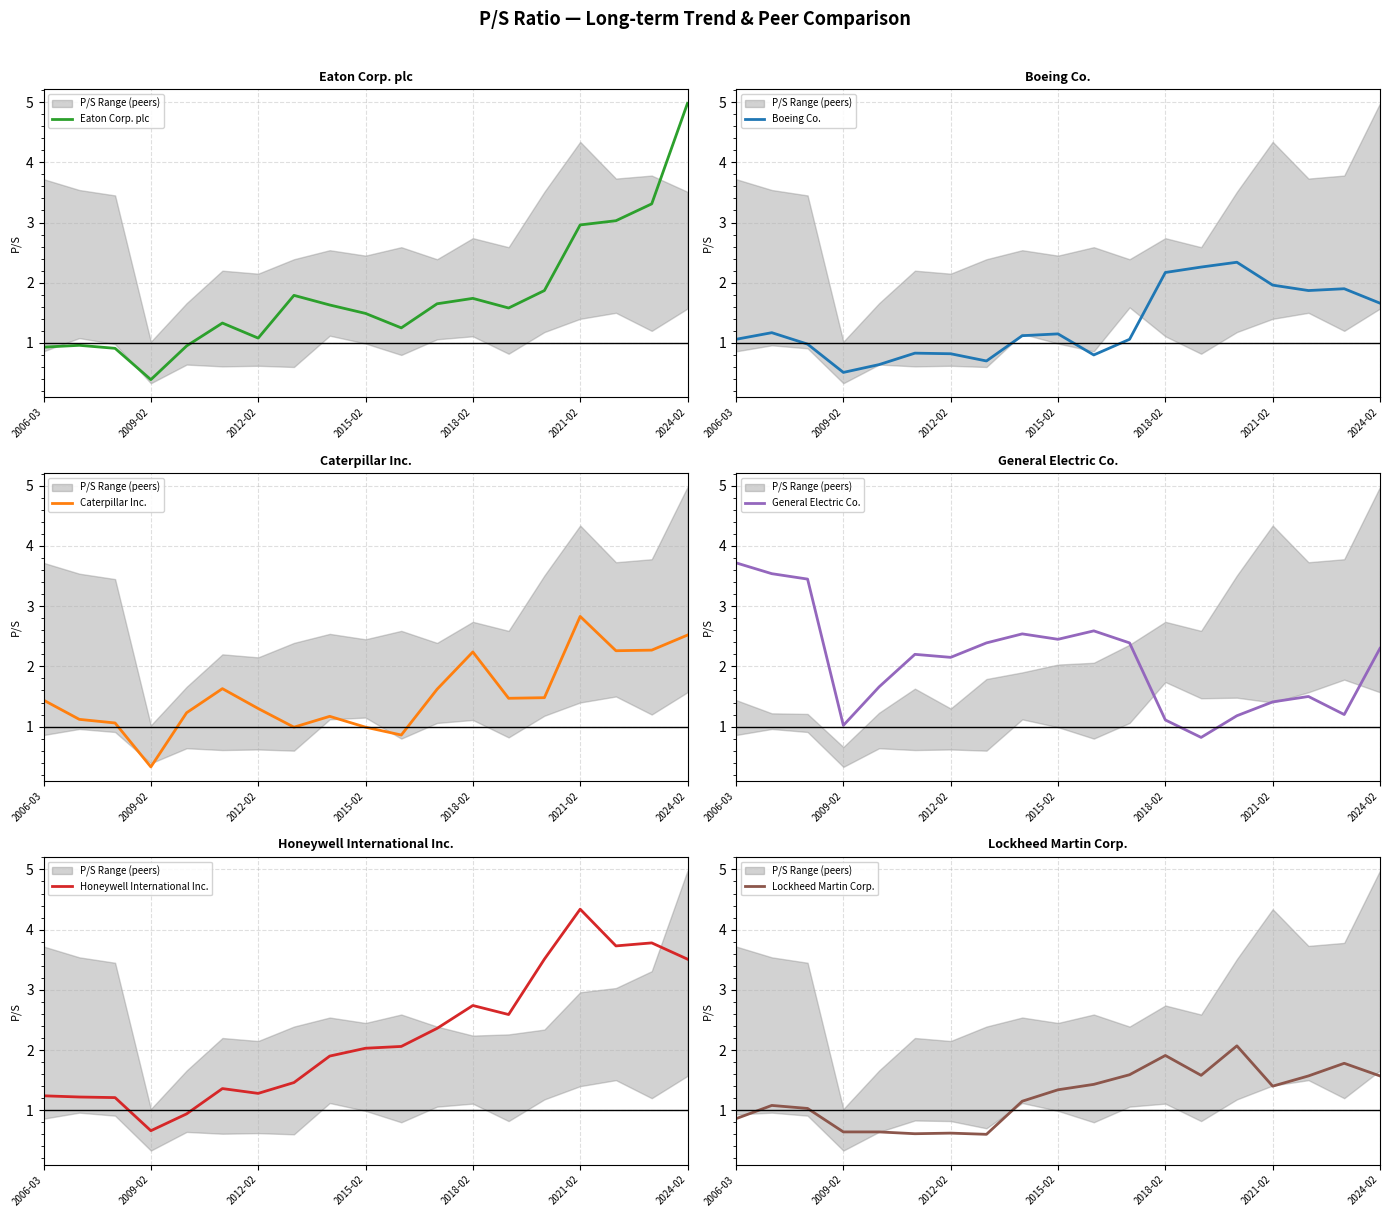

True or false: Caterpillar Inc. has a value of 0.6 at 2009-02.

False